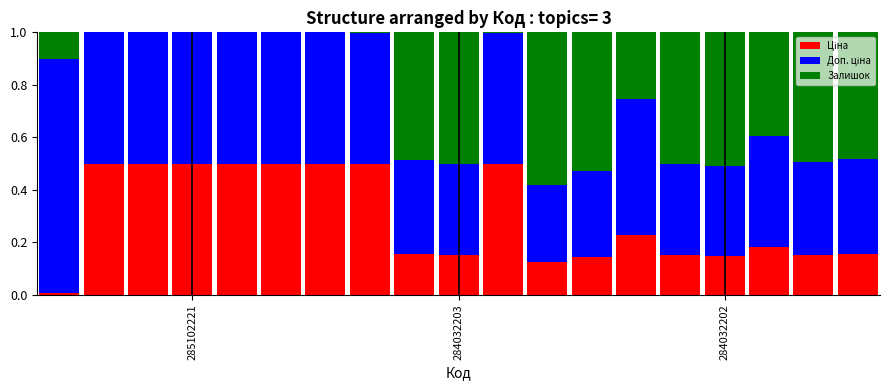

Are the bars horizontal?

No